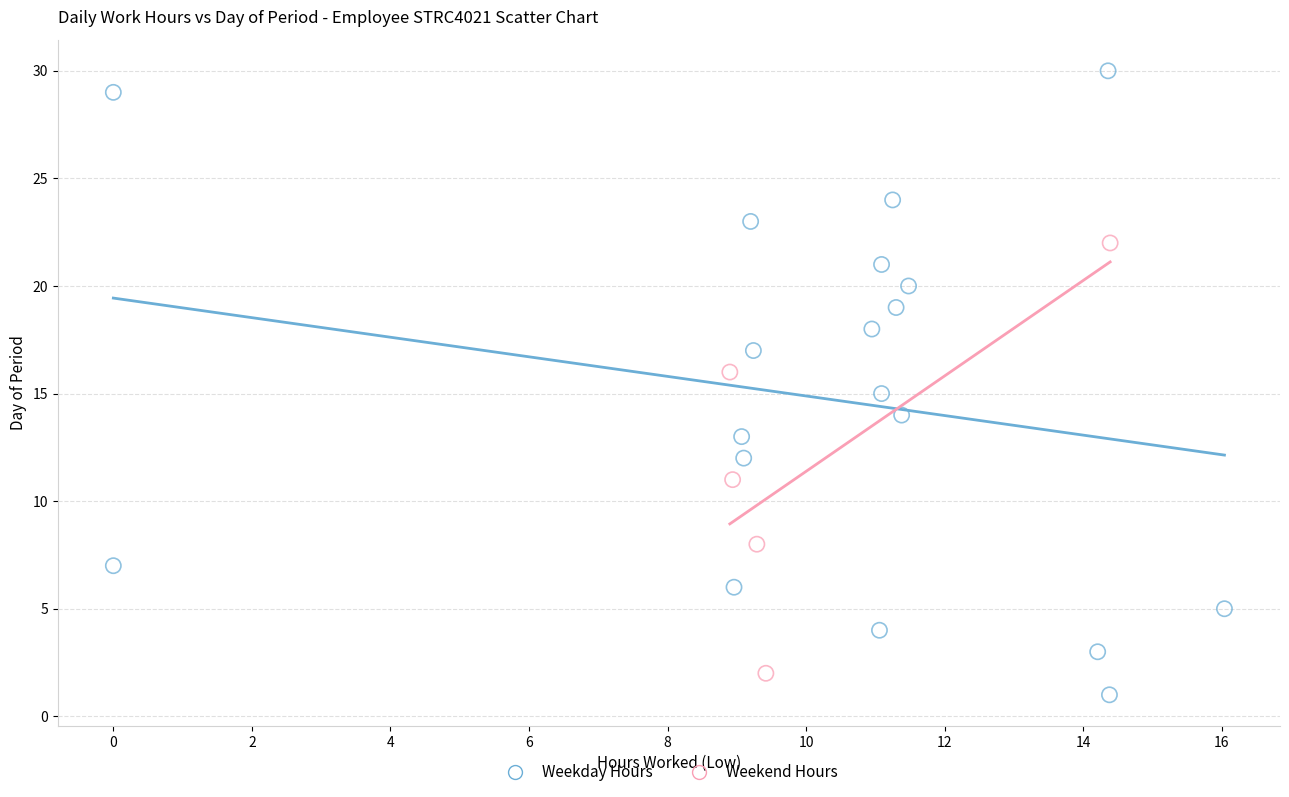

Which series has the largest Y range (max minus min)?

Weekday Hours